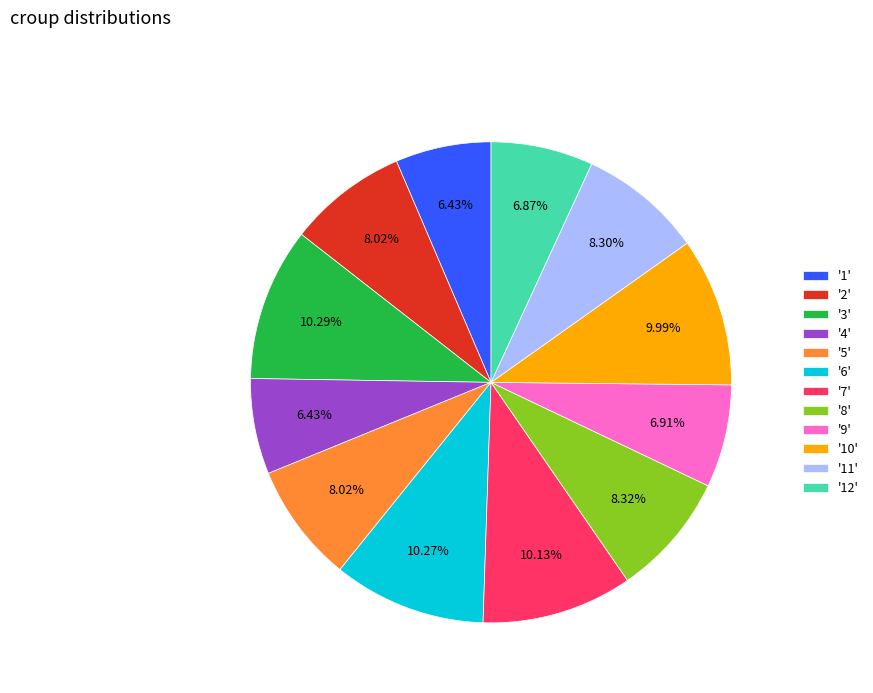

Combined, do '9' and '8' account for over 50%?

No